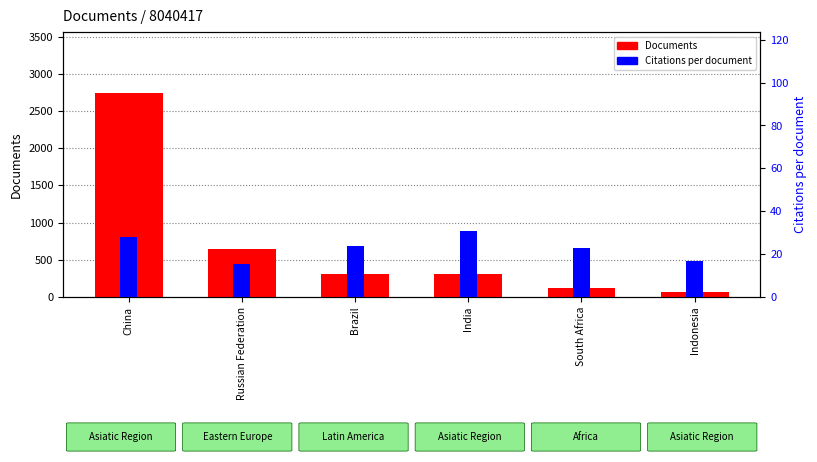

What is the label of the 3rd bar from the right?

India